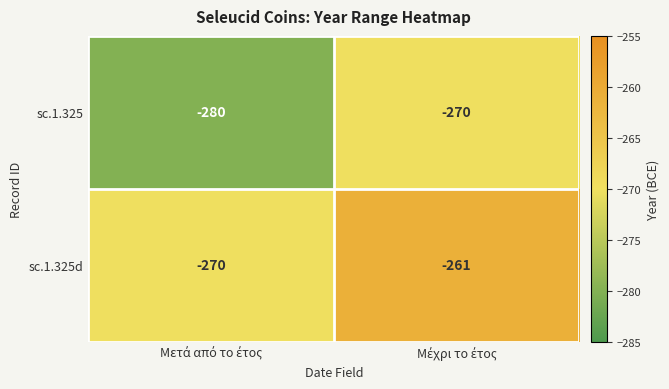

Which series has the widest spread of values?

sc.1.325